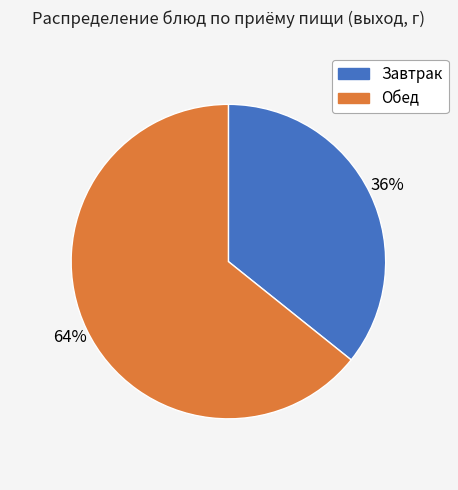

To the nearest percent, what is the average slice percentage?

50%